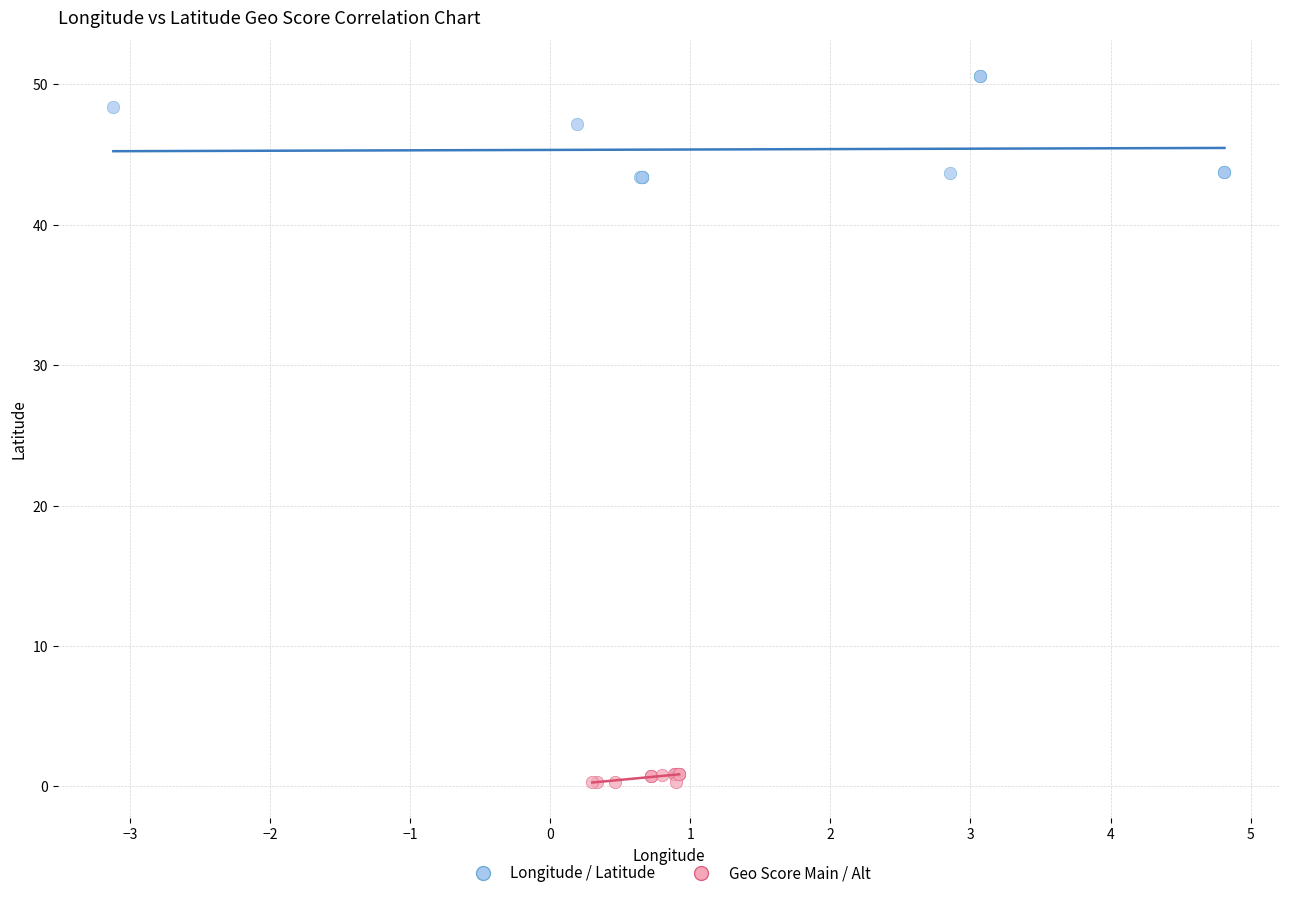

Which series contains the highest Y value?

Longitude / Latitude